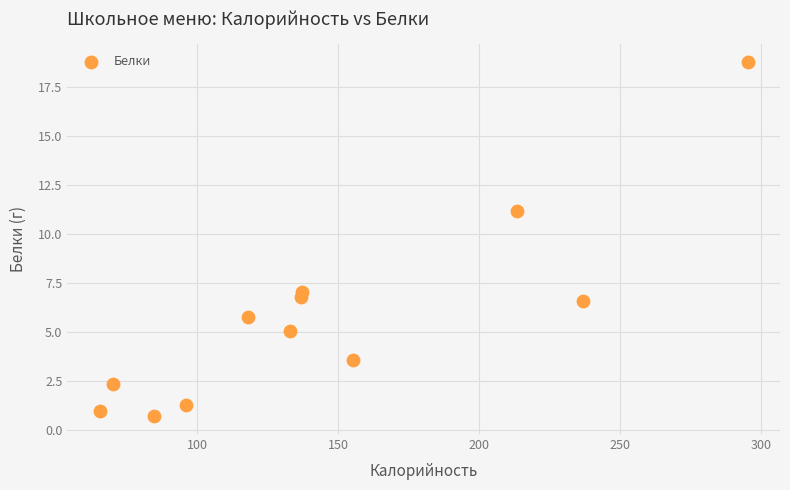

What Y value in the scatter plot is closest to 9?

7.1